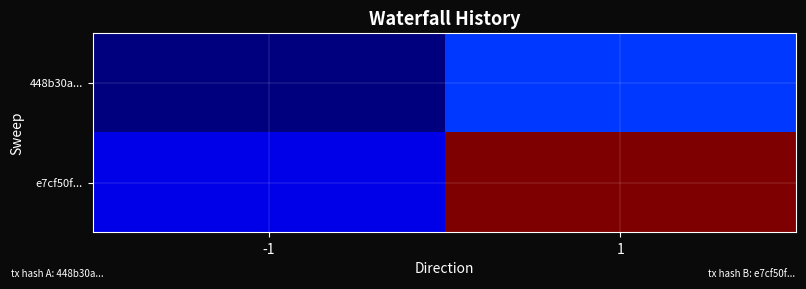

Rank the series at -1 from highest to lowest value.

e7cf50f..., 448b30a...